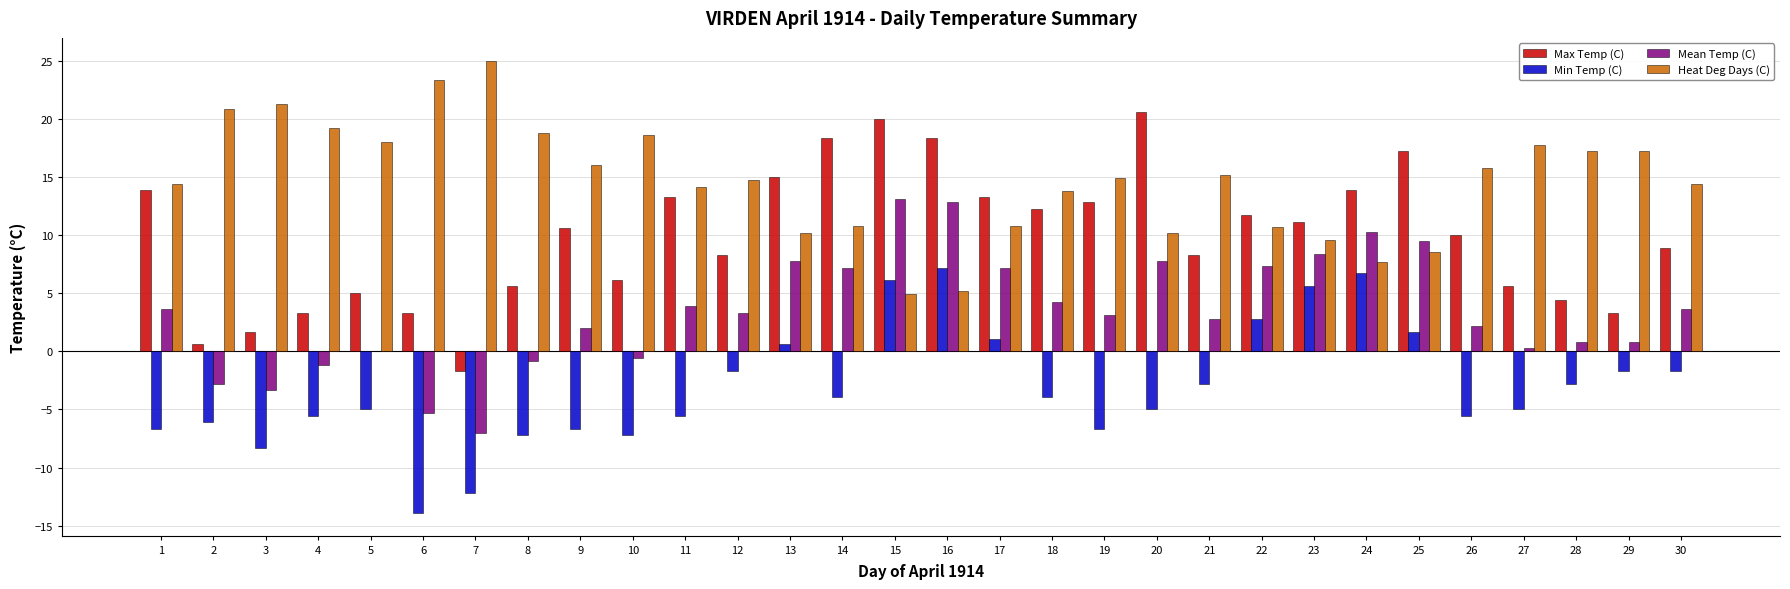

Which label corresponds to the largest value in the chart?

7